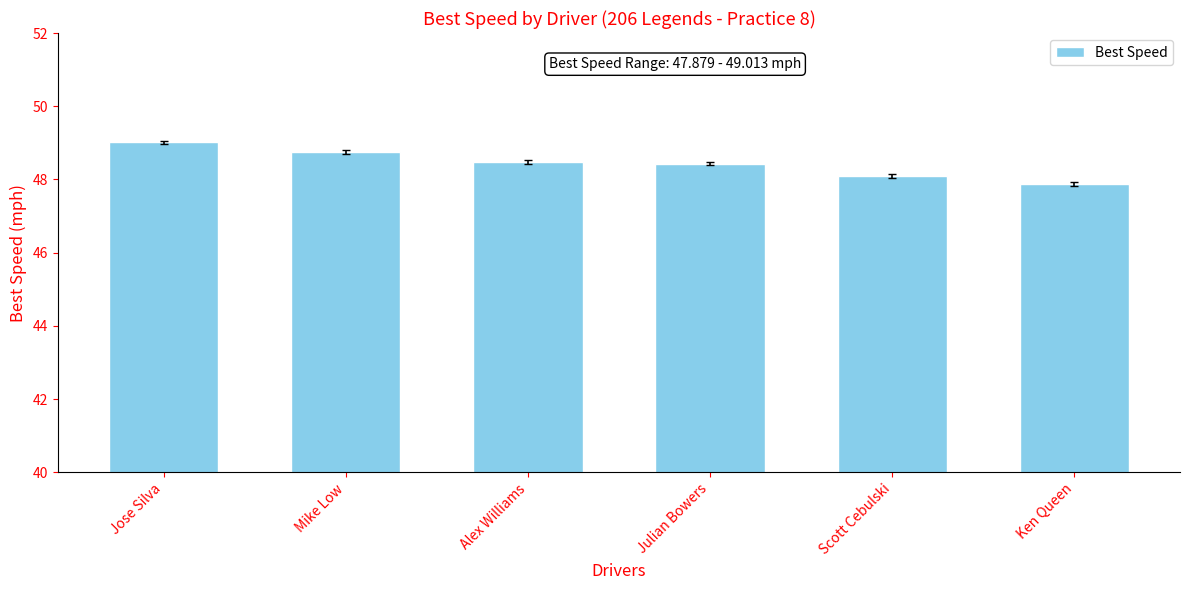

What is the sum of the values at Scott Cebulski and Ken Queen?

96.0